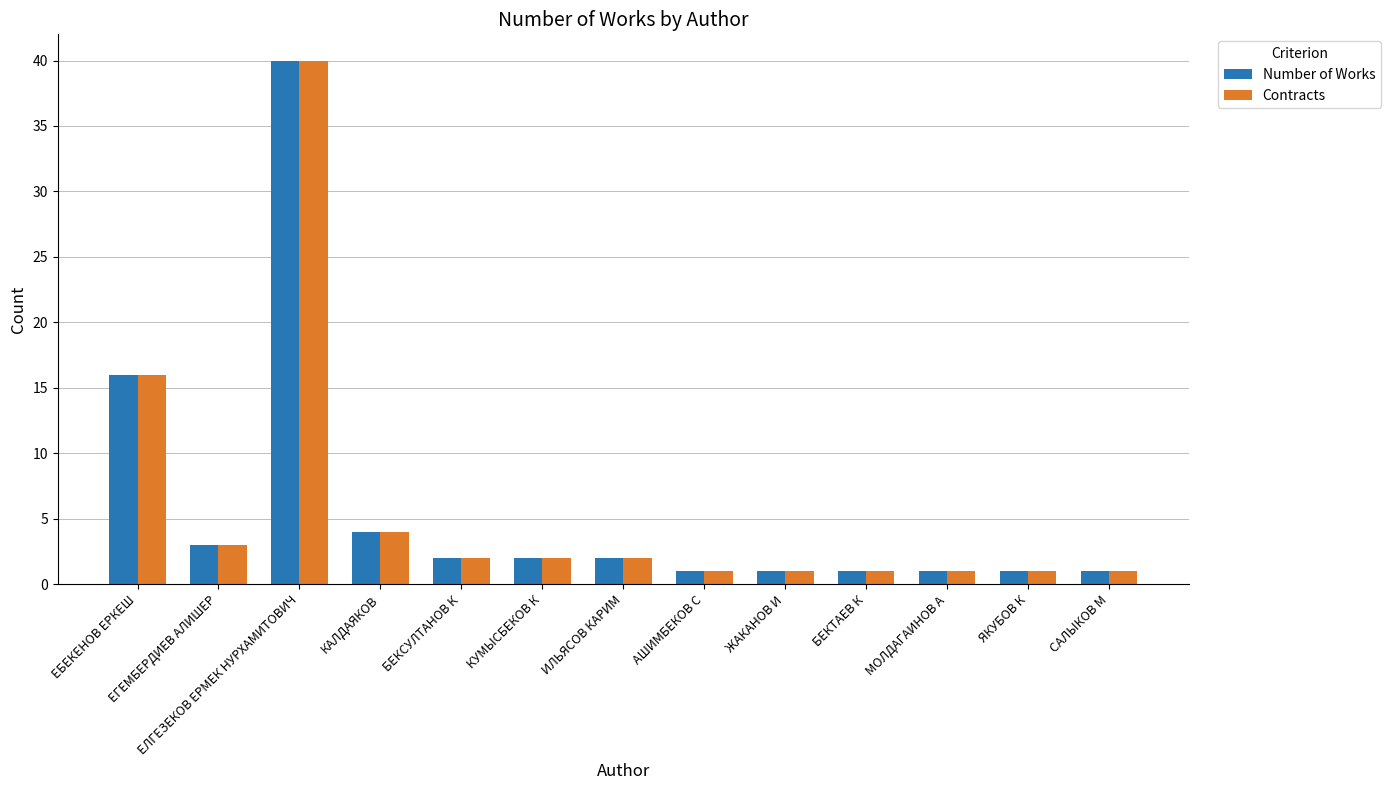

What are all the series names shown in the legend?

Number of Works, Contracts